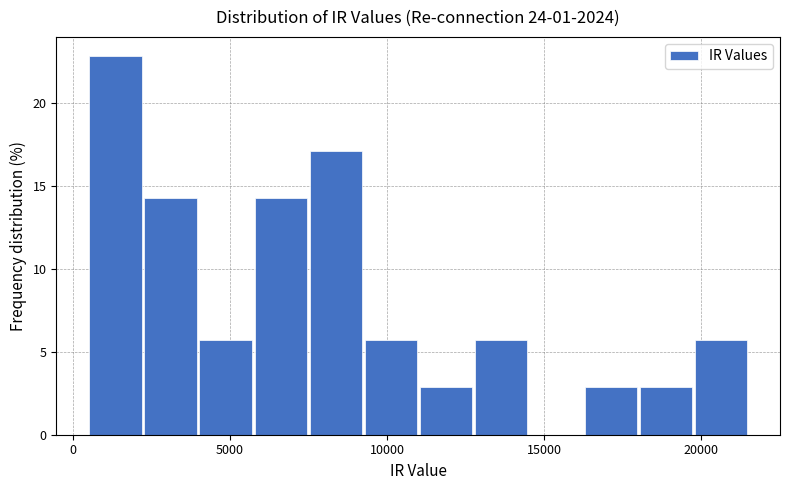

Around what value on the x-axis is the tallest bar? Give the approximate position of its centre, as read against the axis.

1500